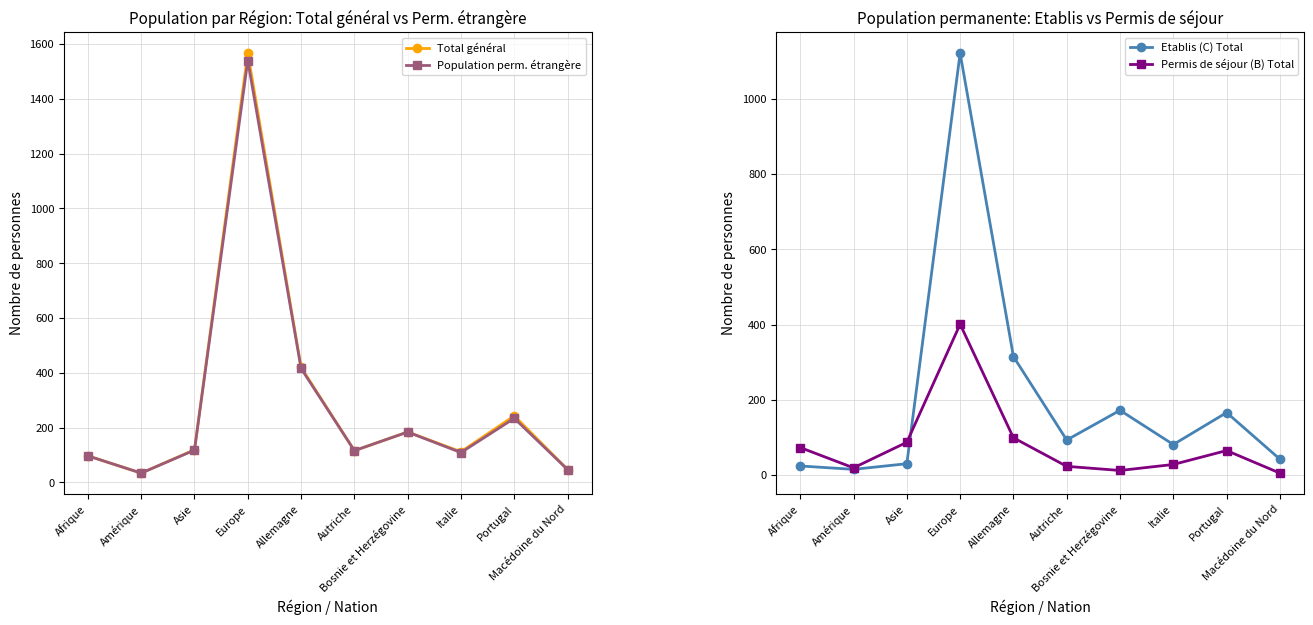

Which label corresponds to the largest value in the chart?

Europe